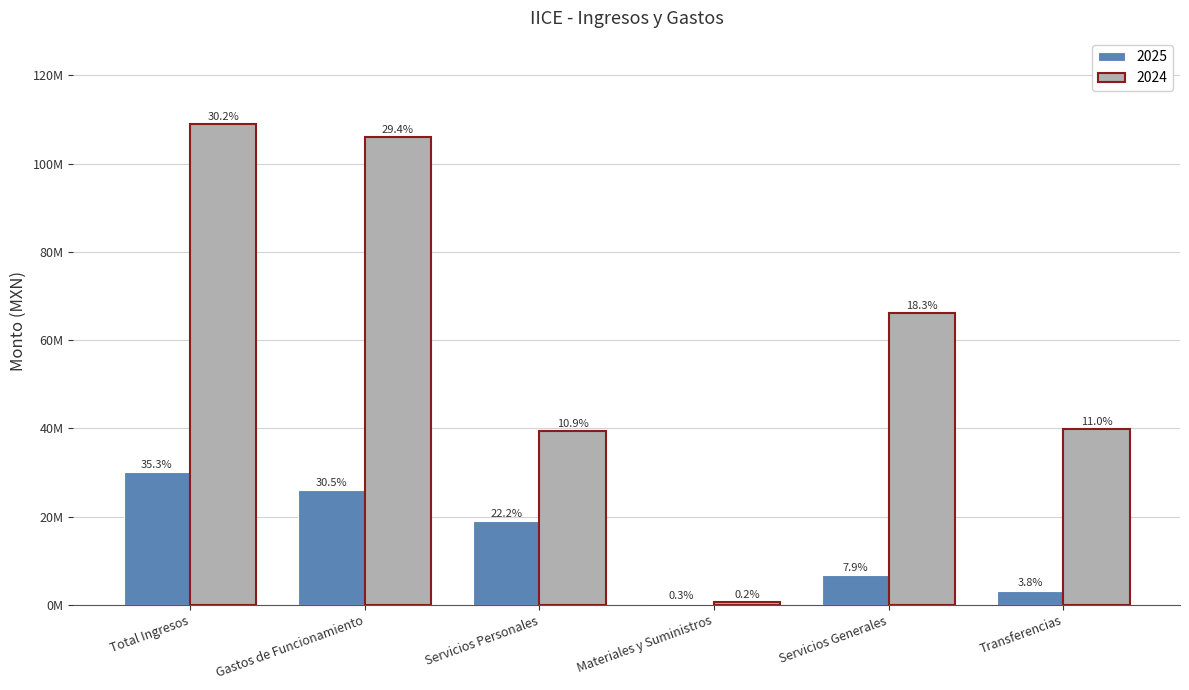

What are all the series names shown in the legend?

2025, 2024